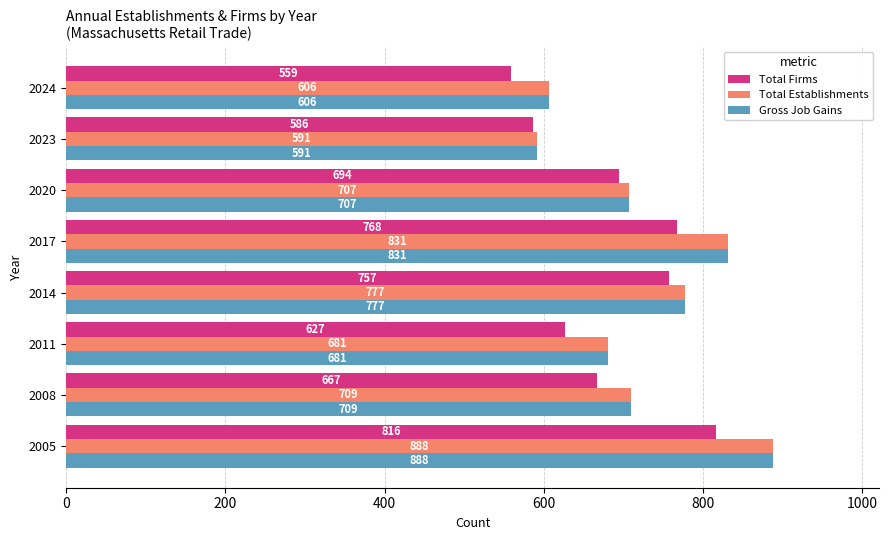

The value of Total Establishments at 2014 is 1066. True or false?

False